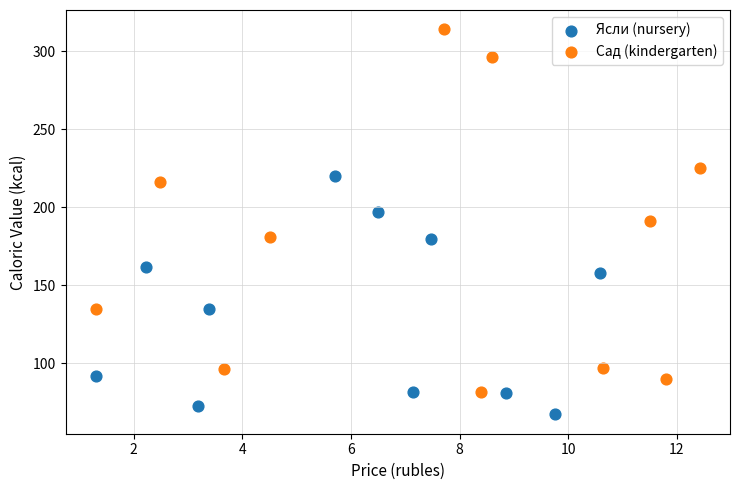

Which series contains the highest Y value?

Сад (kindergarten)